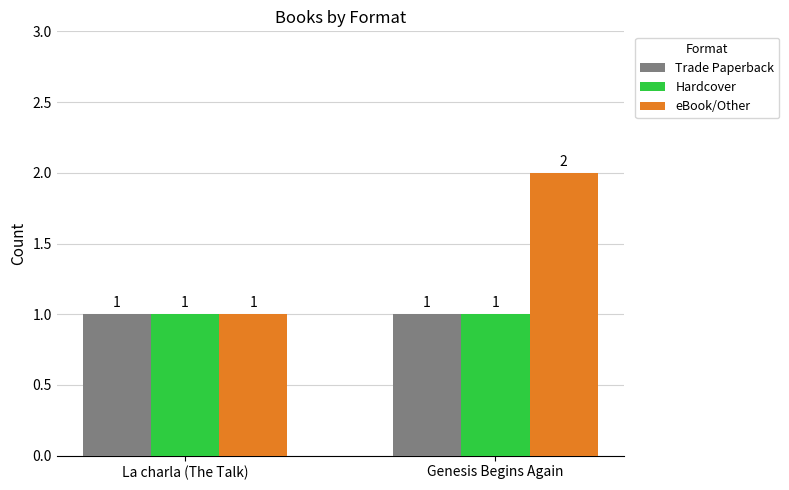

What is the total value across all series at La charla (The Talk)?

3